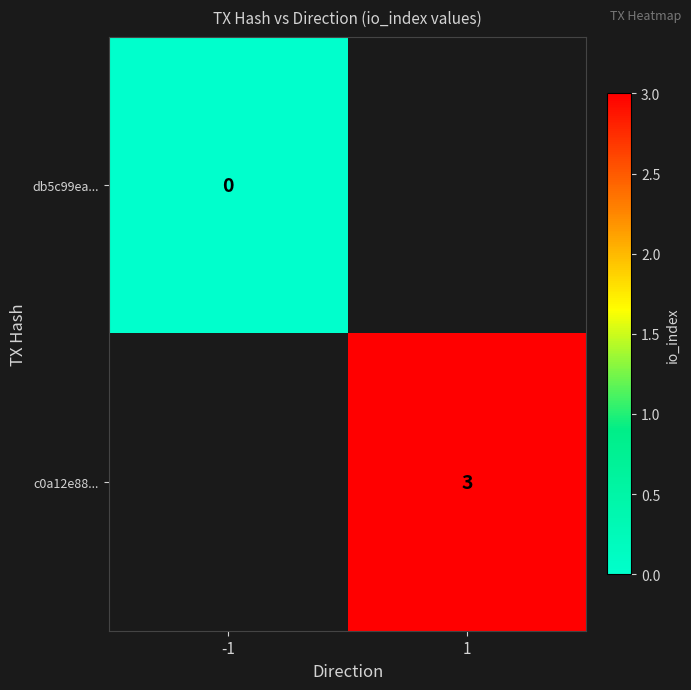

Is the value of c0a12e88... at 1 greater than the value of db5c99ea... at -1?

Yes